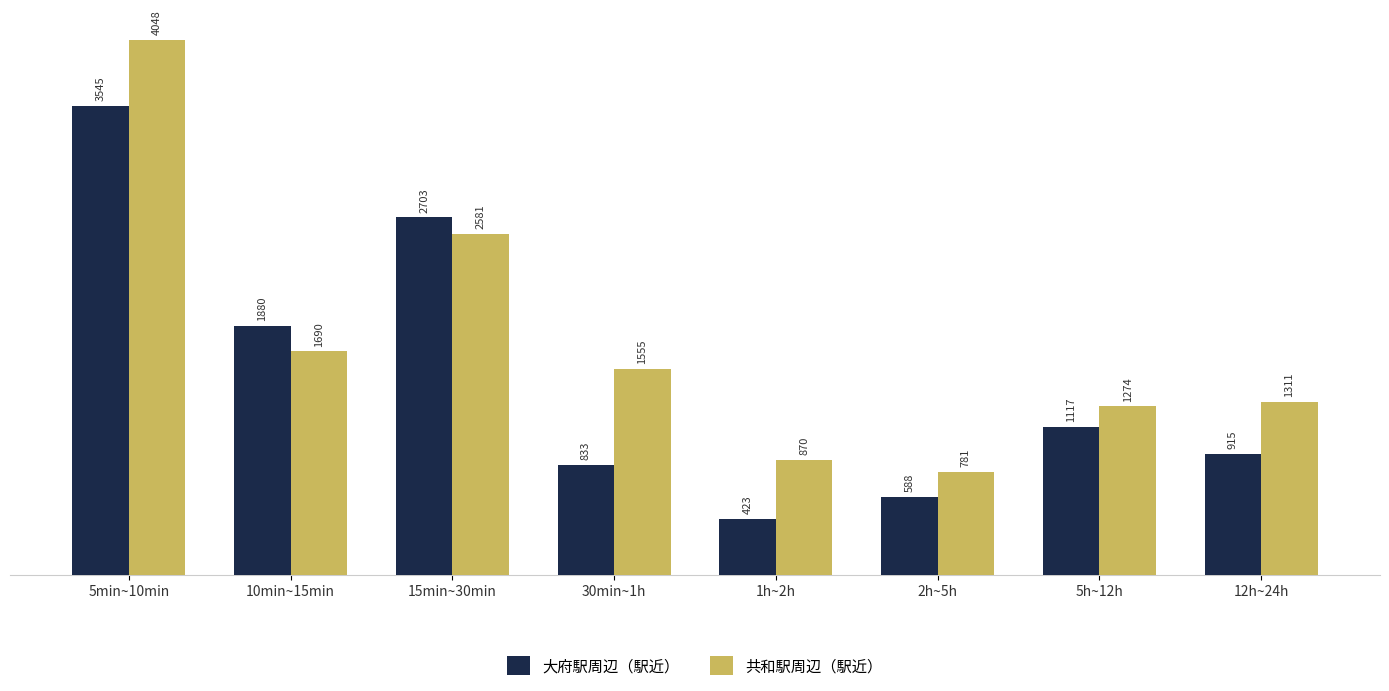

What are all the series names shown in the legend?

大府駅周辺（駅近）, 共和駅周辺（駅近）